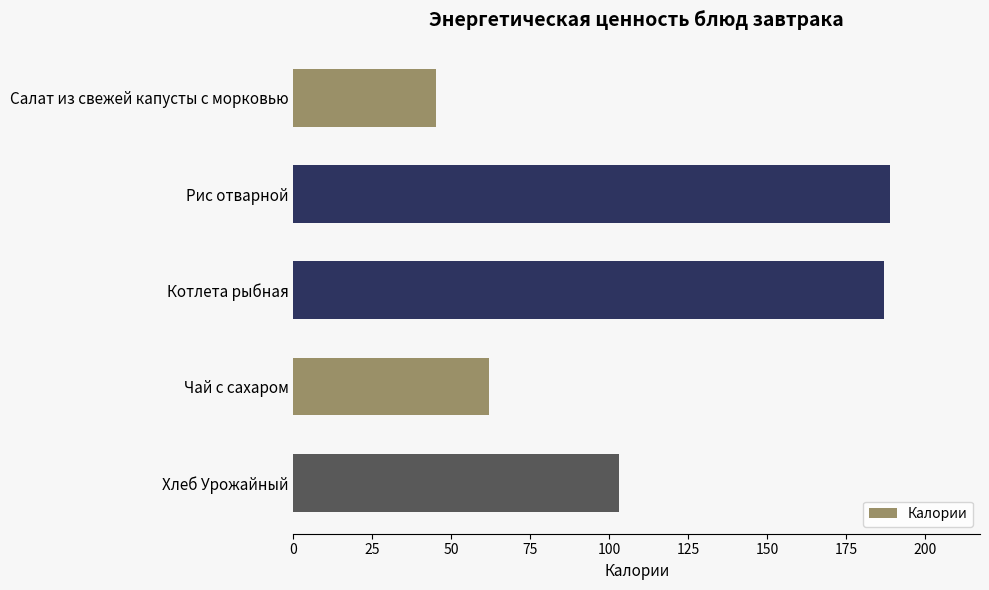

At which label is the value closest to 117?

Хлеб Урожайный